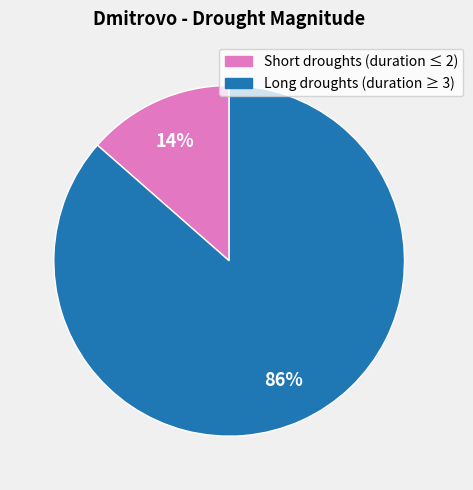

How many segments does this pie chart have?

2